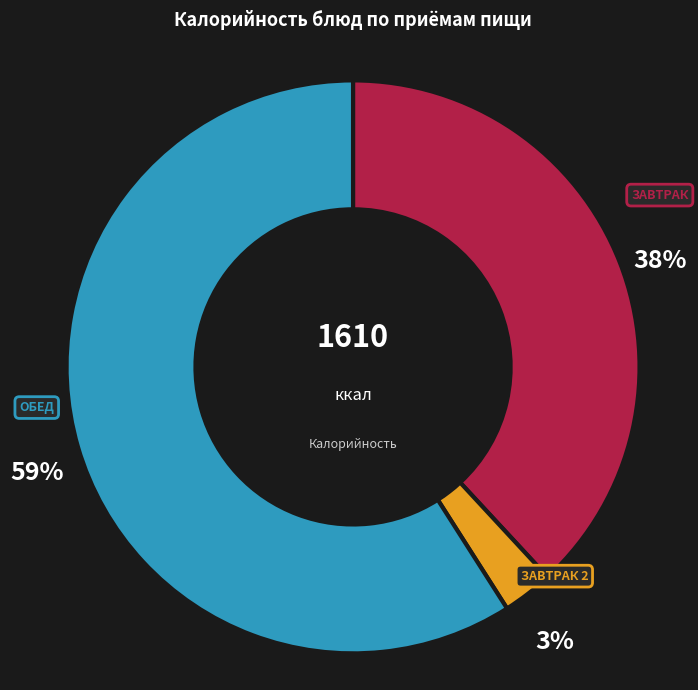

To the nearest percent, what is the difference between the largest and smallest slice percentages?

56%